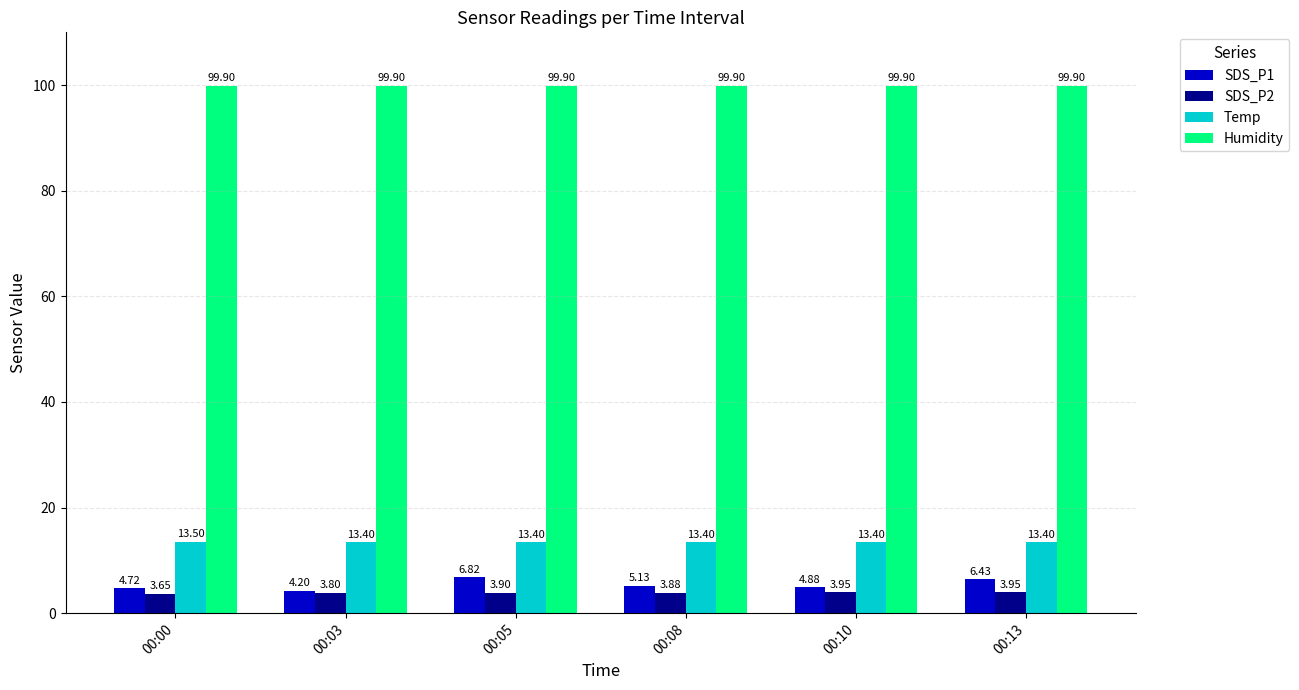

What is the sum of the Temp values at 00:00 and 00:08?

26.9